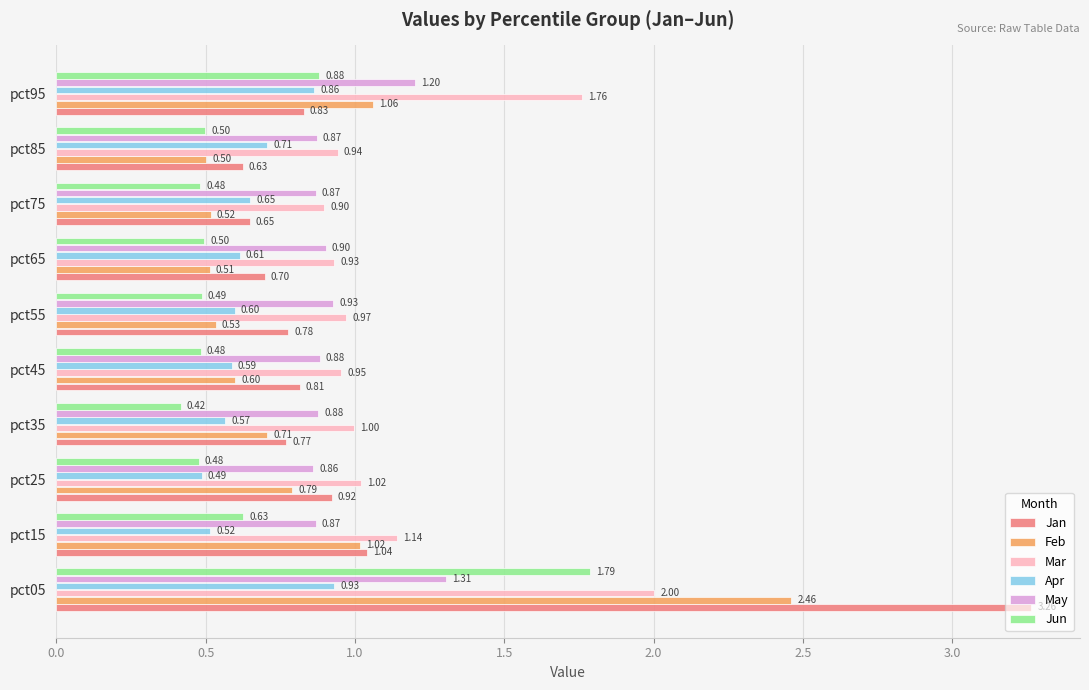

Which category has the lowest value in the May series?

pct25